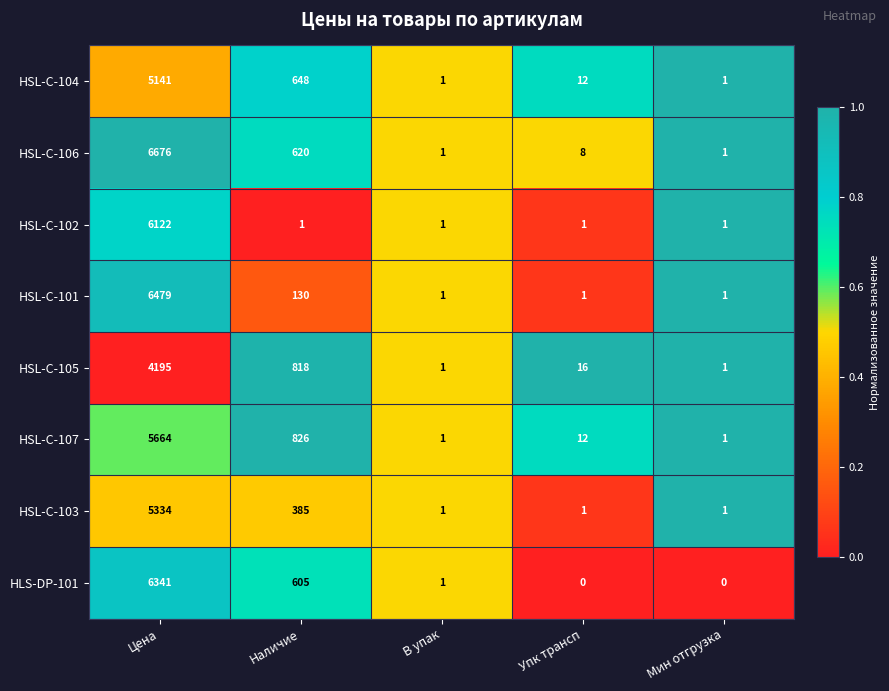

True or false: HSL-C-104 has a value of 8 at Упк трансп.

False